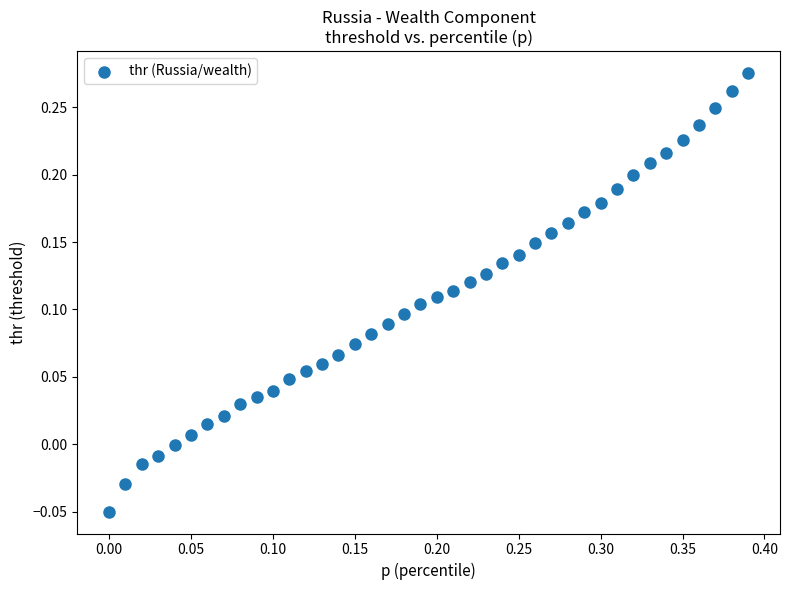

What is the range of X values (max minus min)?

0.4